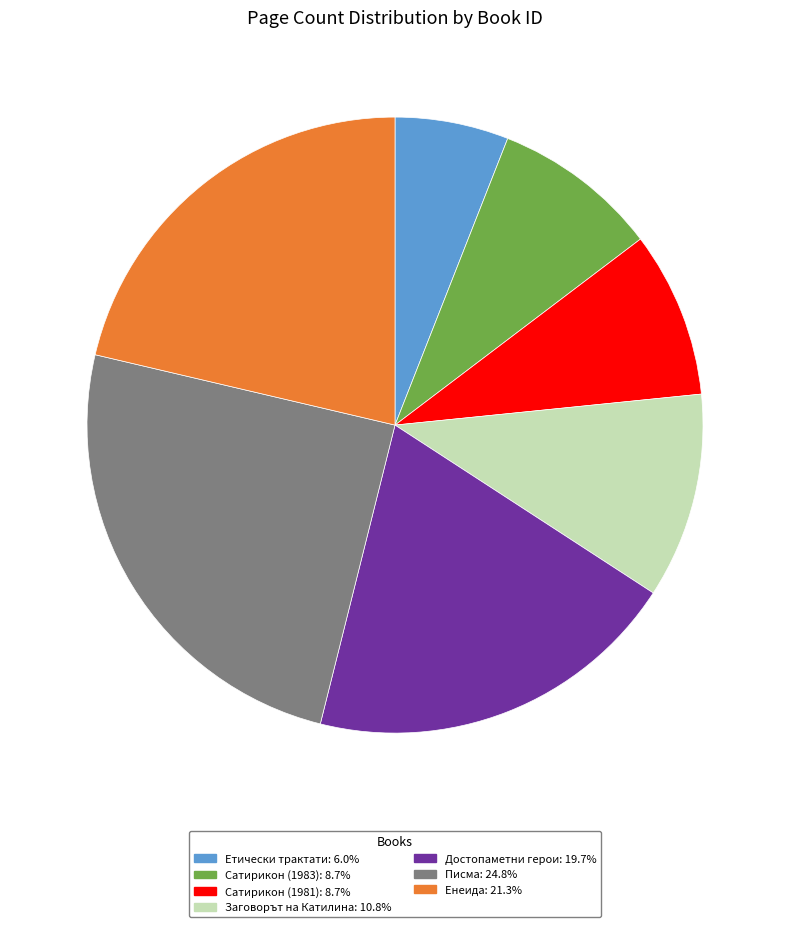

Is there a majority slice in this chart?

No